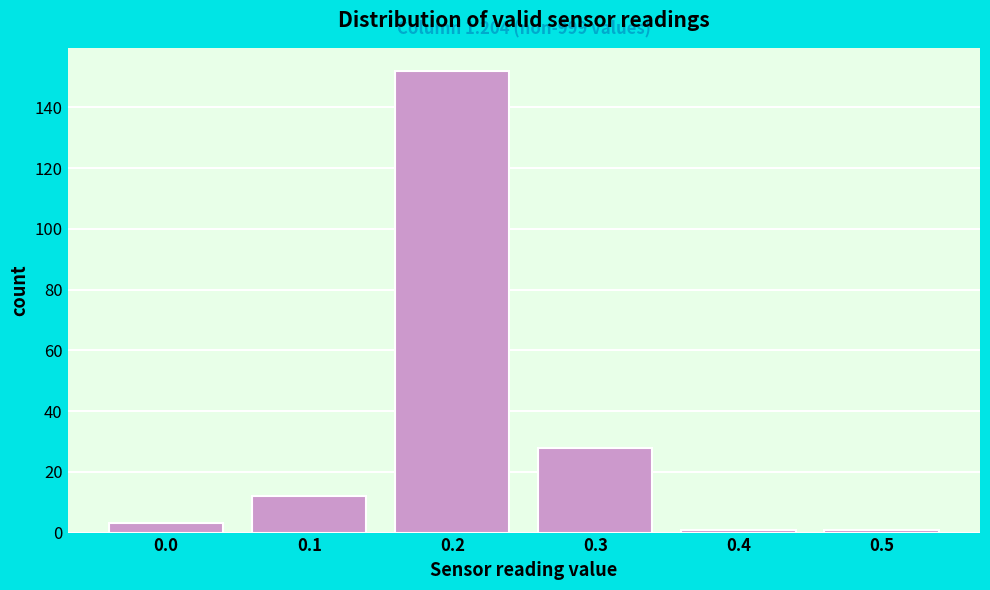

Over which range of the x-axis is the bar tallest?

0.15 to 0.25